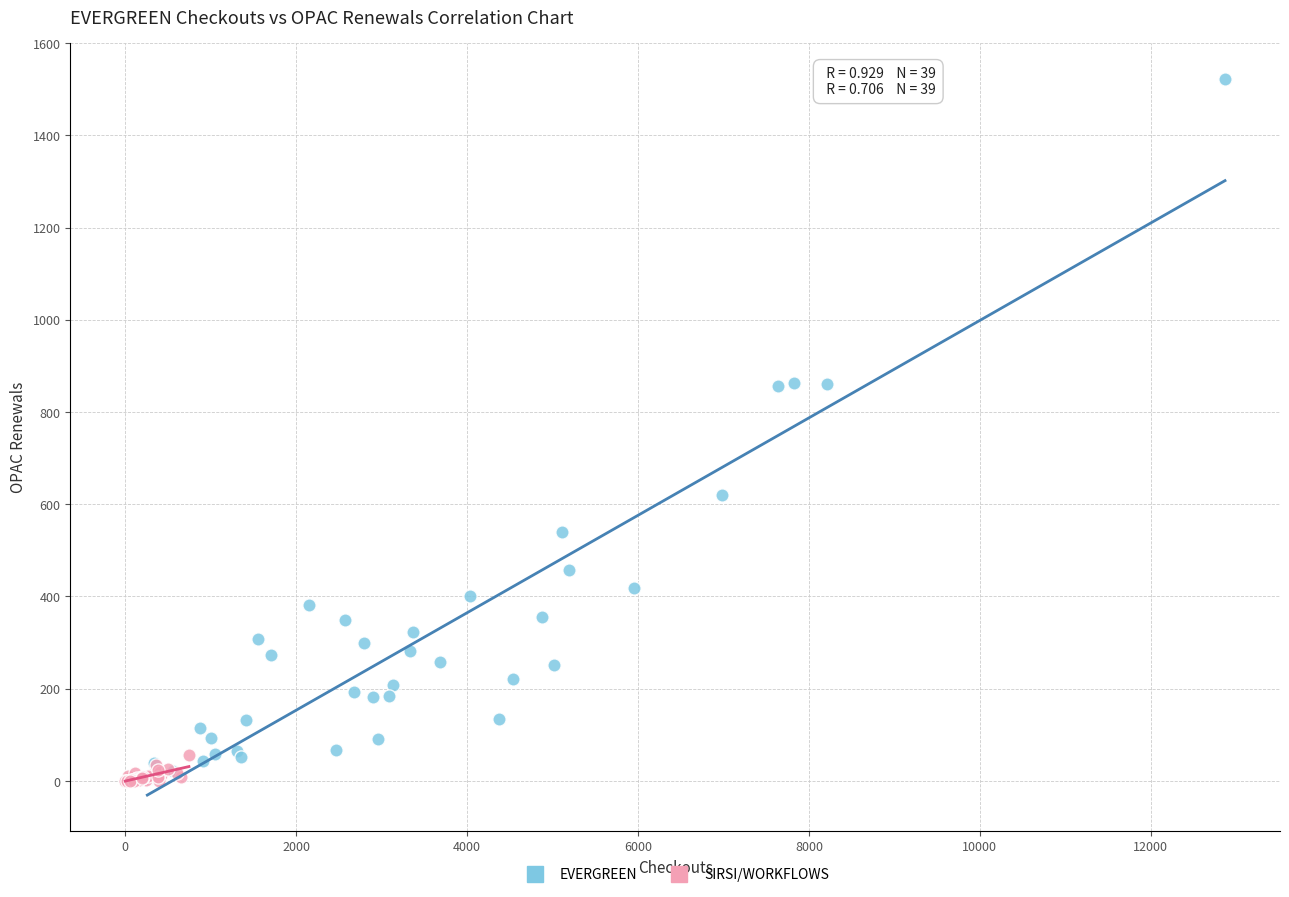

What are all the series names shown in the legend?

EVERGREEN, SIRSI/WORKFLOWS